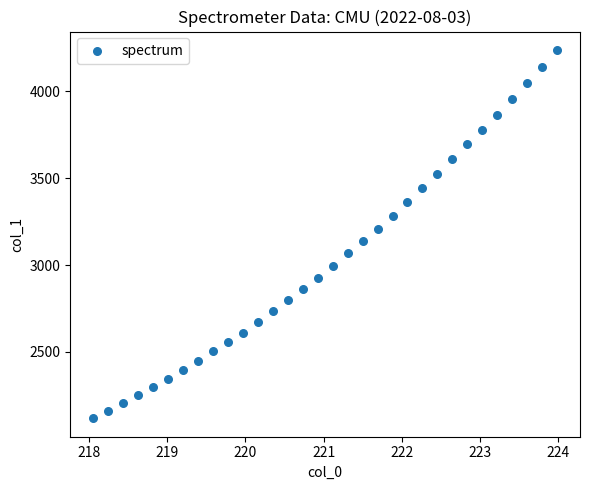

What is the range of X values (max minus min)?

5.9